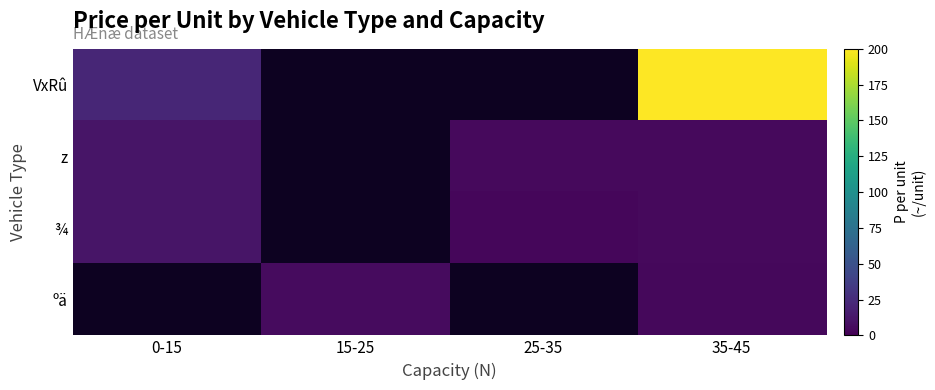

At how many categories does at least one series exceed 190?

1